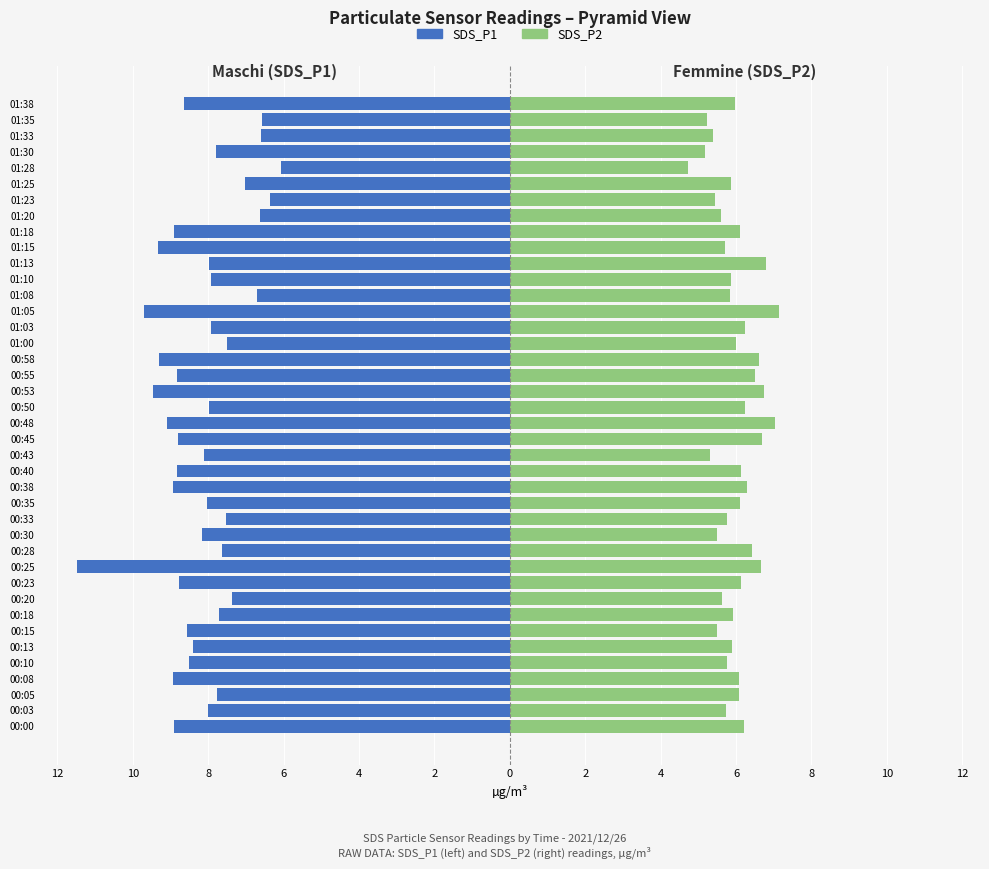

Between 12 and 38, which series saw the biggest shift?

SDS_P1